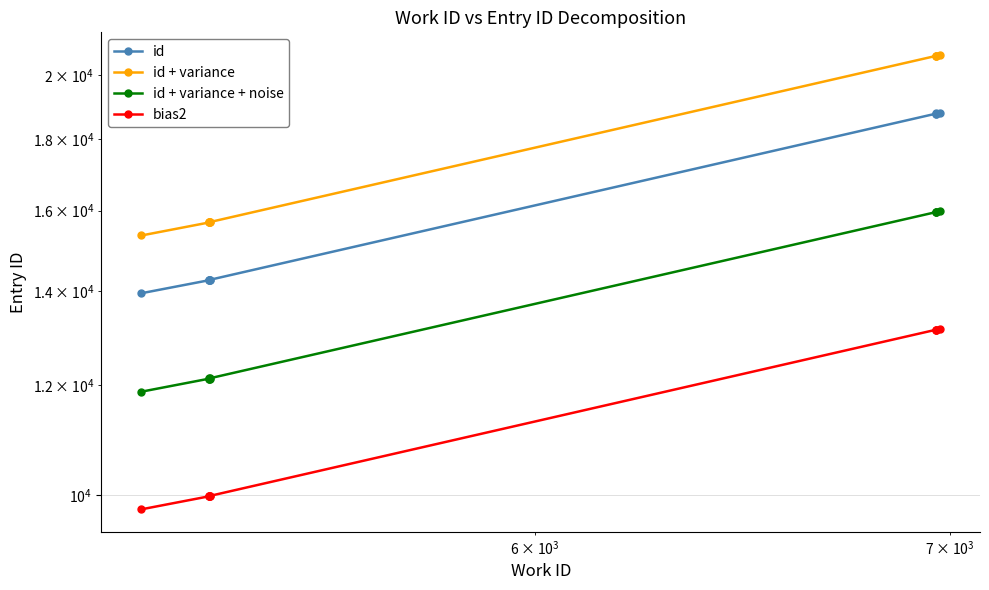

Reading left to right, transcribe all the data shown in this chart.

id: 13959.0	14262.0	14266.0	14267.0	14263.0	14270.0	18777.0	18779.0	18781.0	18802.0
id + variance: 15354.9	15688.2	15692.6	15693.7	15689.3	15697.0	20654.7	20656.9	20659.1	20682.2
id + variance + noise: 11865.1	12122.7	12126.1	12126.9	12123.5	12129.5	15960.4	15962.1	15963.9	15981.7
bias2: 9771.3	9983.4	9986.2	9986.9	9984.1	9989.0	13143.9	13145.3	13146.7	13161.4